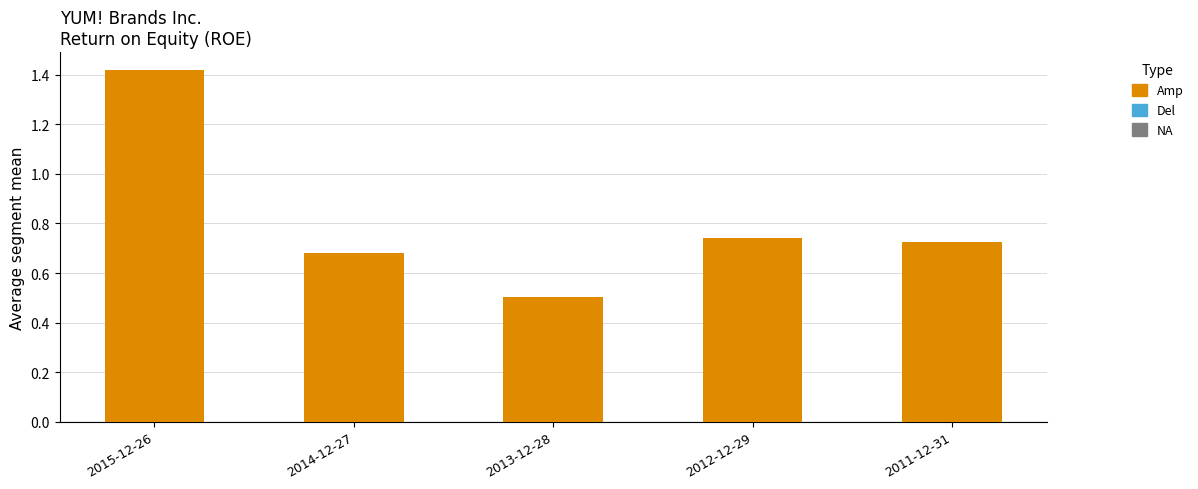

How many bars are there in total?

5